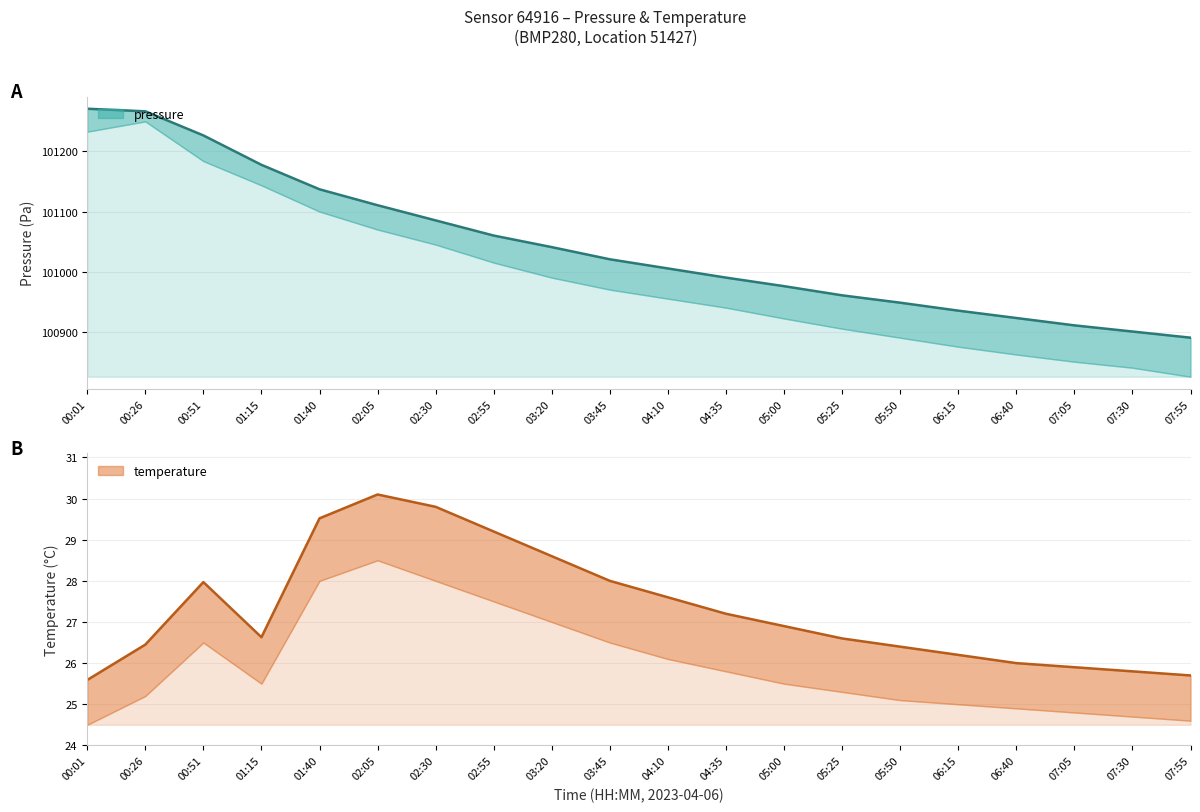

True or false: pressure and temperature intersect in this chart.

False